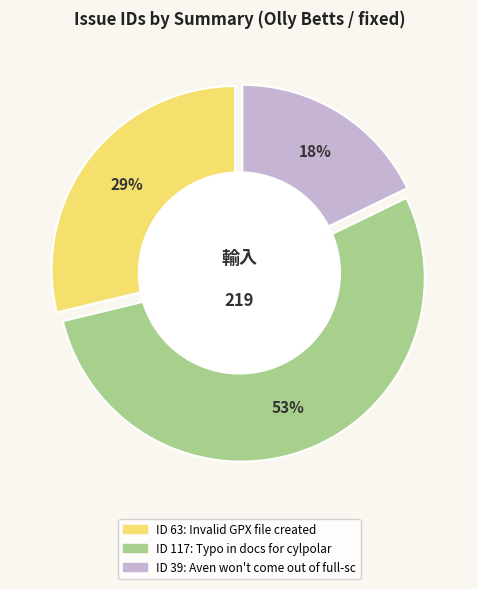

Which slice represents more than half of the pie?

Typo in docs for cylpolar